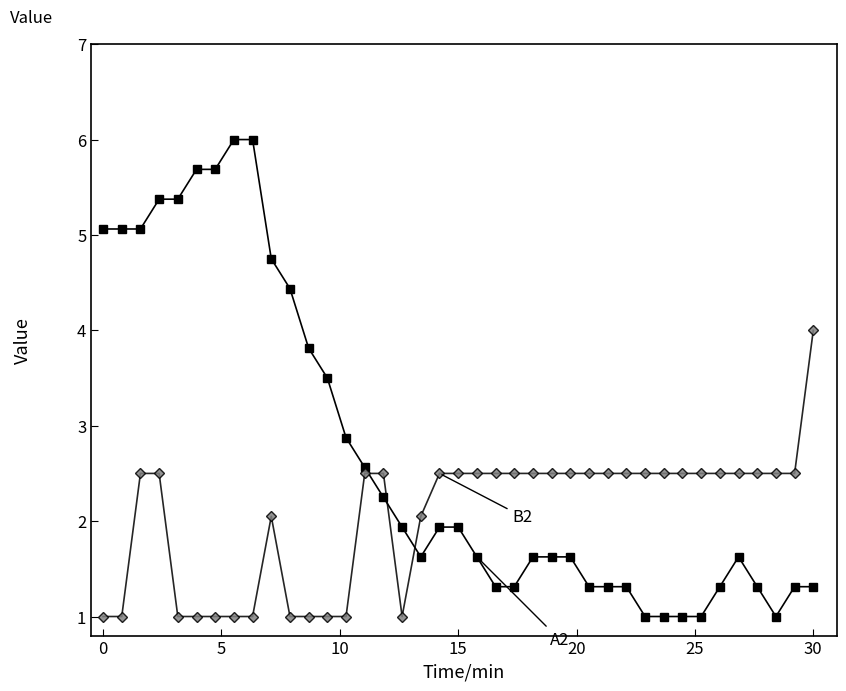

What is the minimum value shown in the chart?

1.0